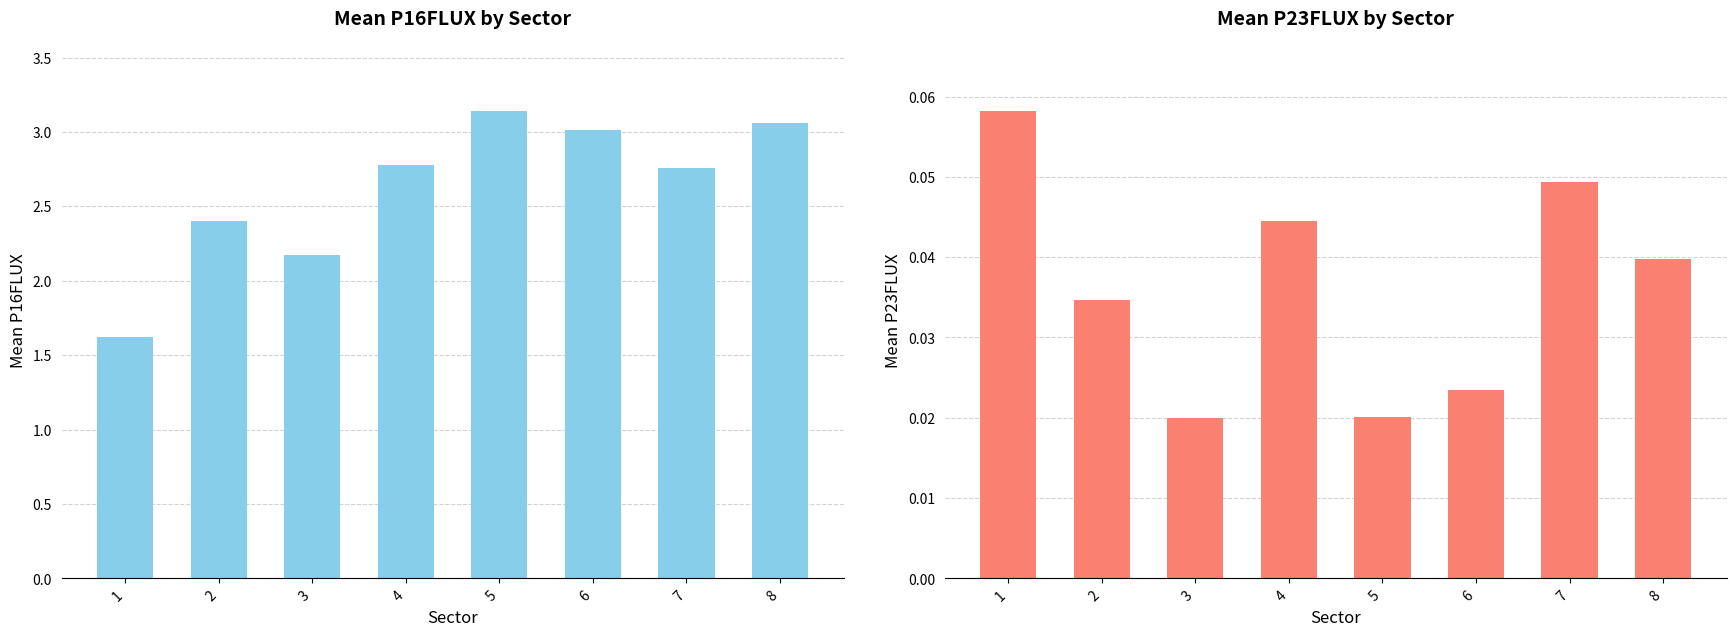

What is the difference between the maximum and minimum values in the Mean P16FLUX series?

1.5